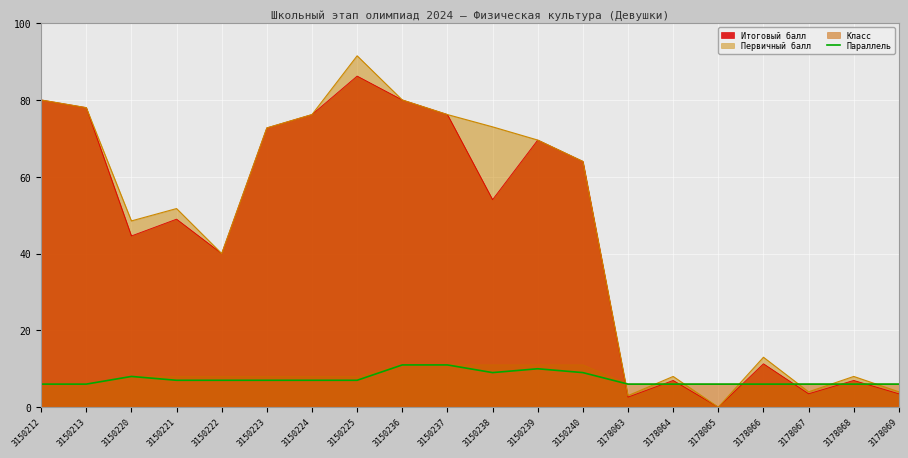

What is the difference between the highest and lowest values at 3150220?

40.5